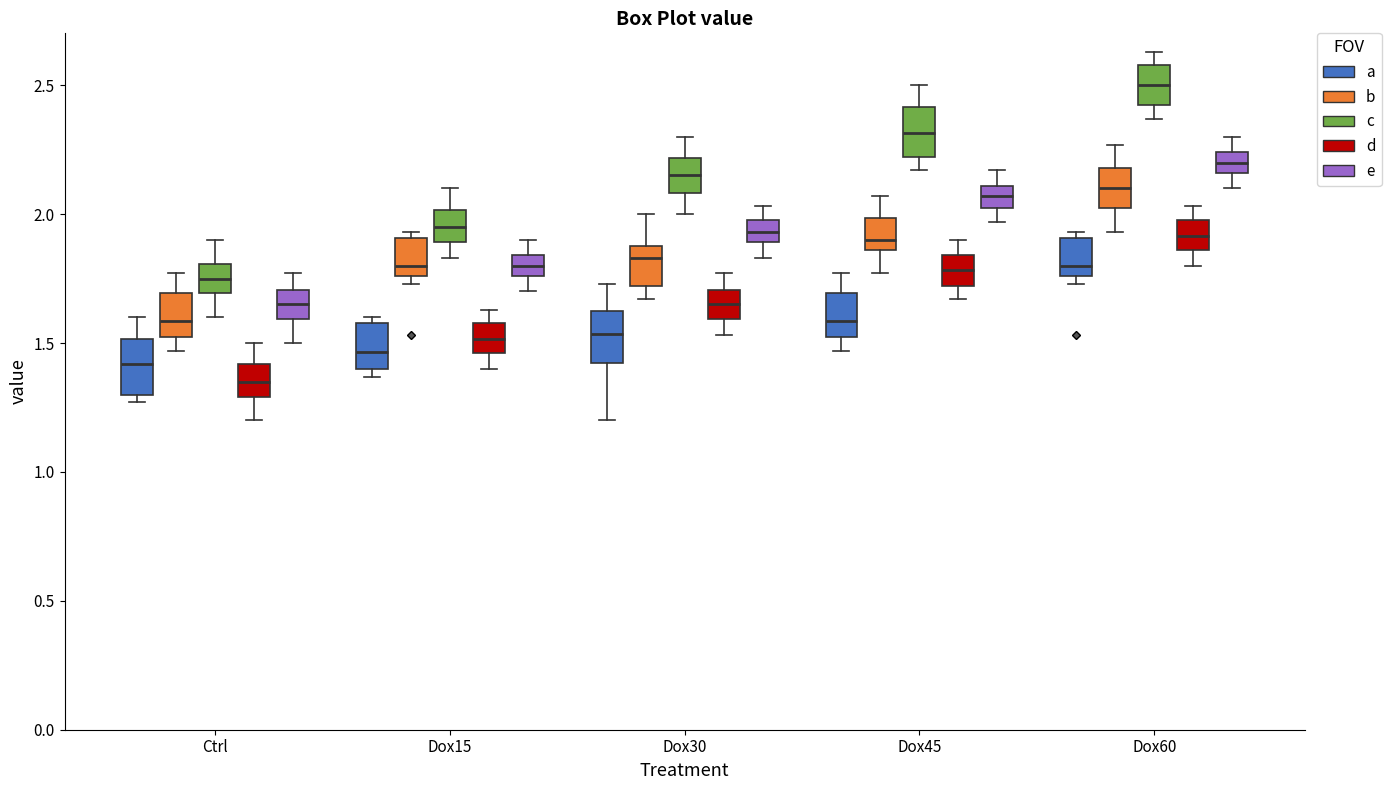

Where does the lower whisker of the box for Dox45 (c) end on the y-axis? The values are not printed on the chart, so give them approximately, as read against the axis.

2.15